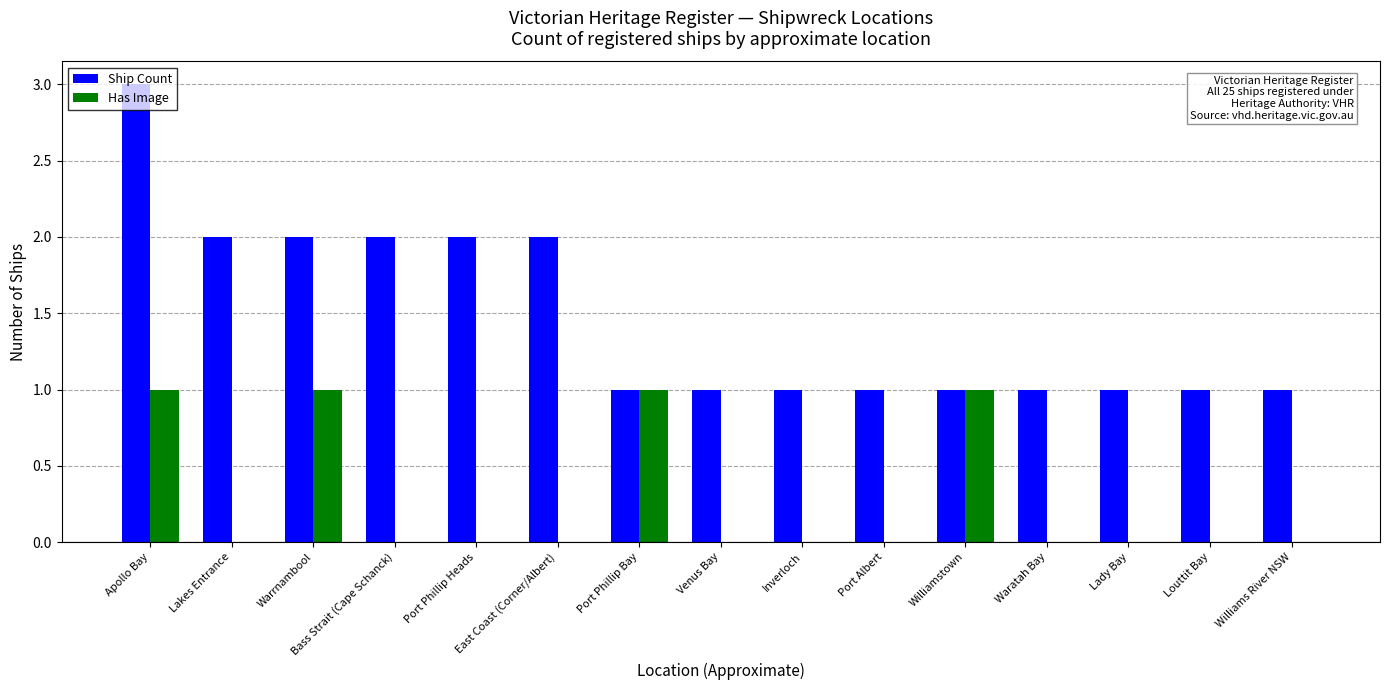

Is the value of Ship Count at Apollo Bay greater than the value of Has Image at Port Phillip Heads?

Yes